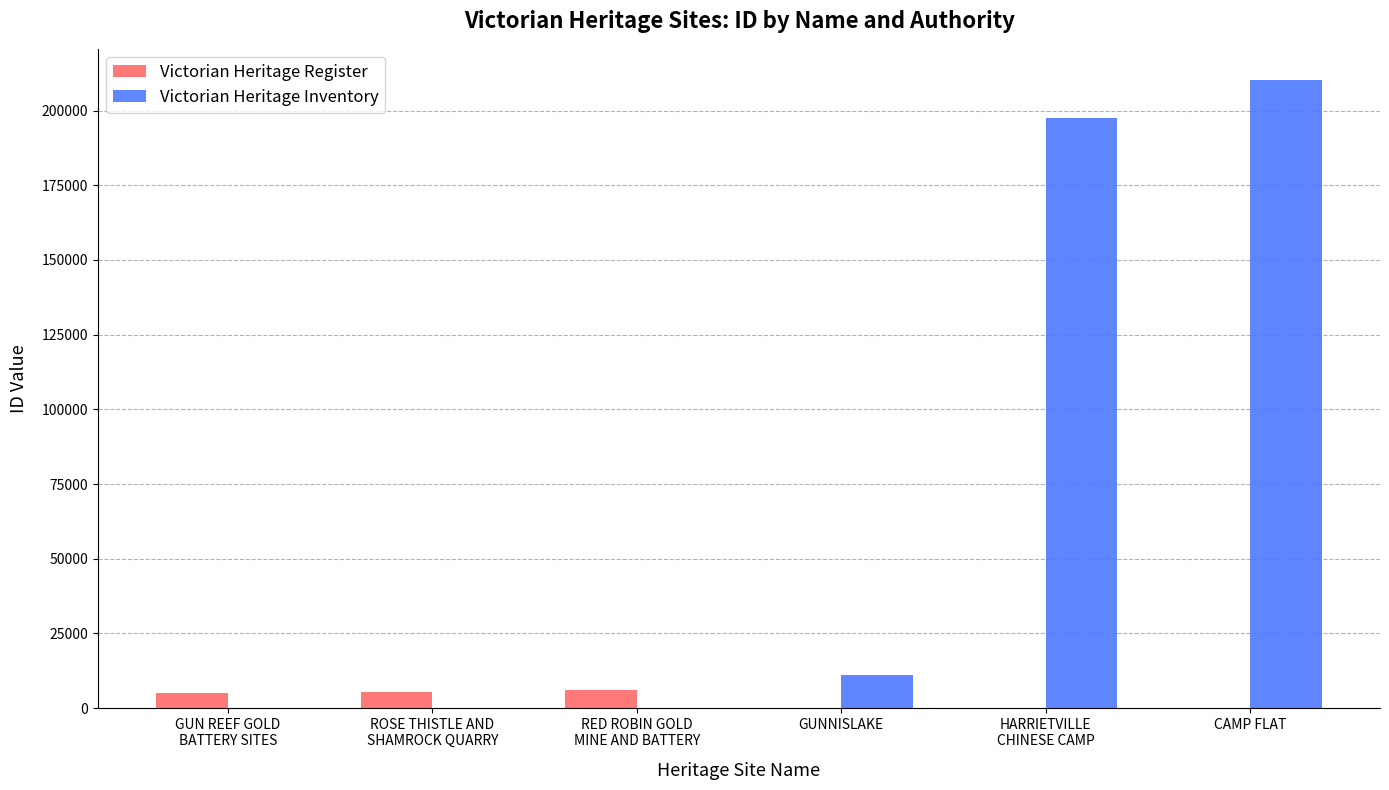

What is the maximum value for Victorian Heritage Register?

5970